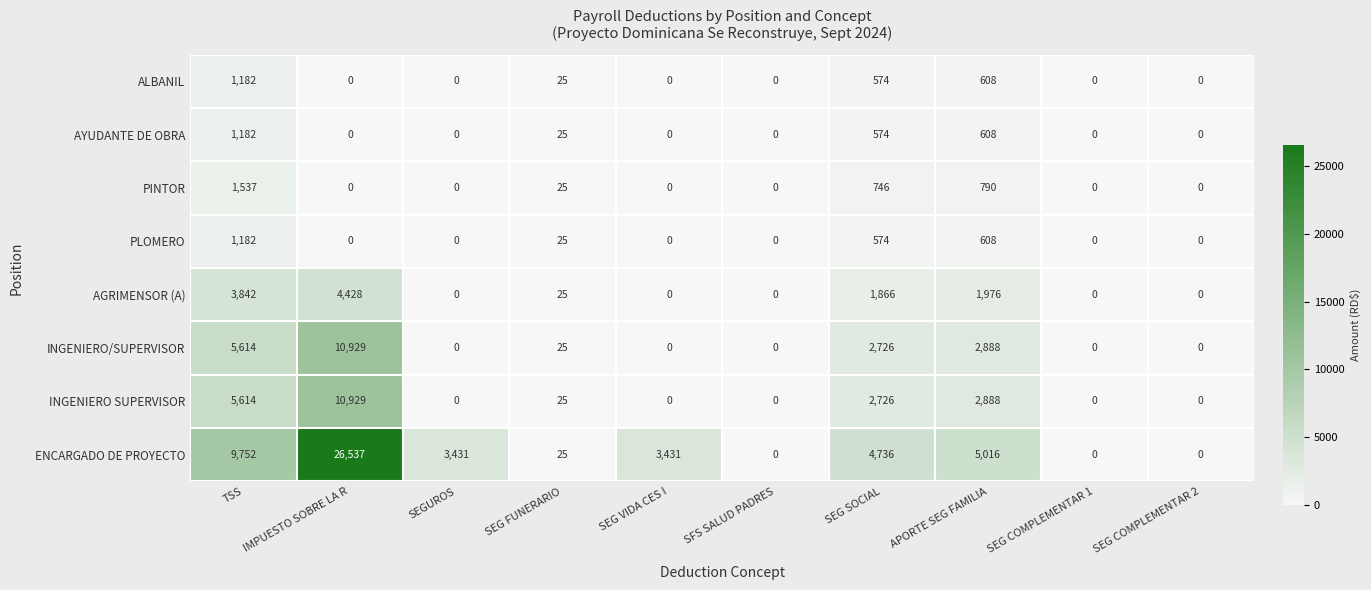

Which series has the widest spread of values?

ENCARGADO DE PROYECTO